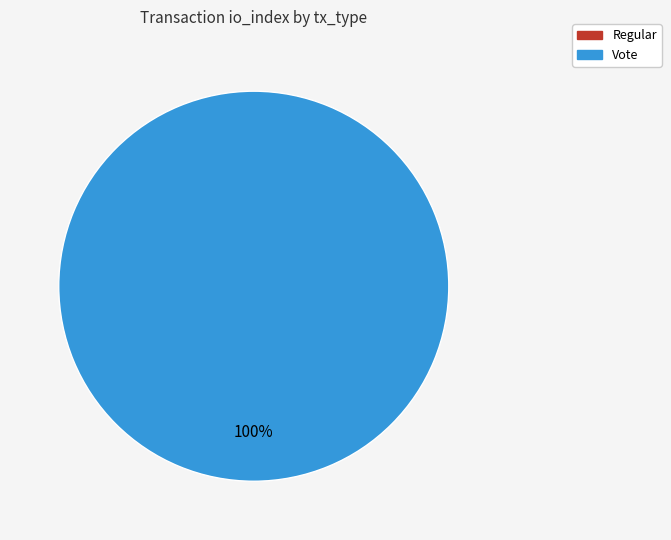

To the nearest percent, what is the difference between the largest and smallest slice percentages?

100%